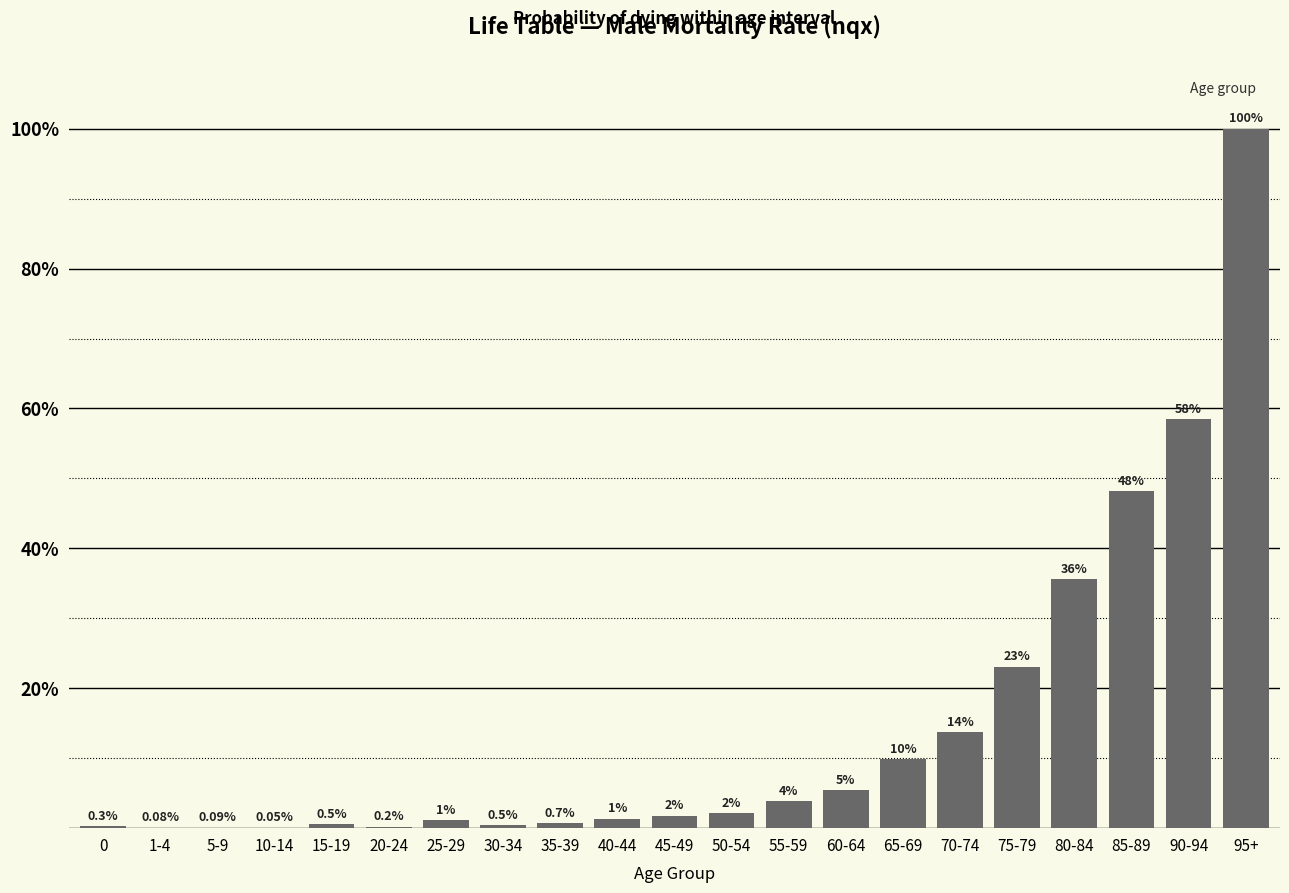

Between 5-9 and 15-19, which is larger?

15-19